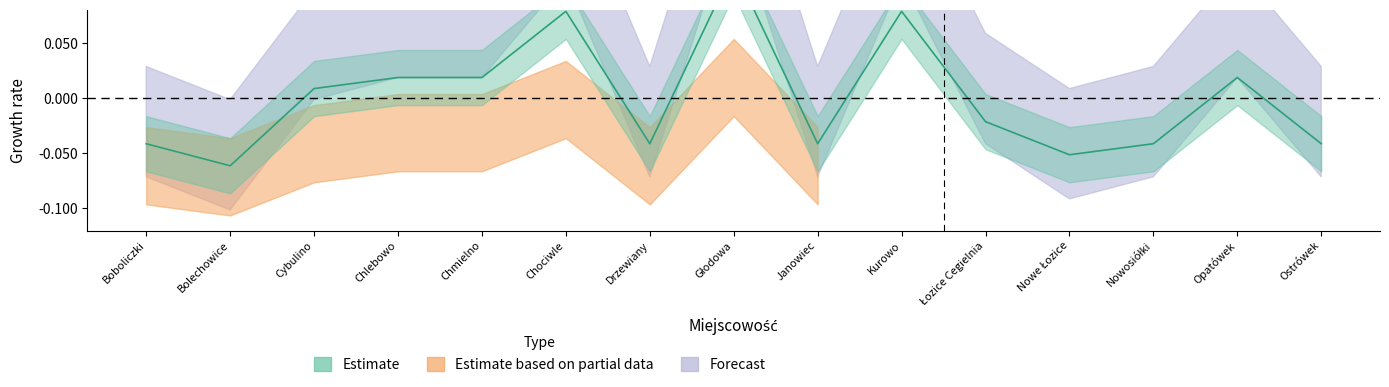

Which label corresponds to the largest value in the chart?

Głodowa